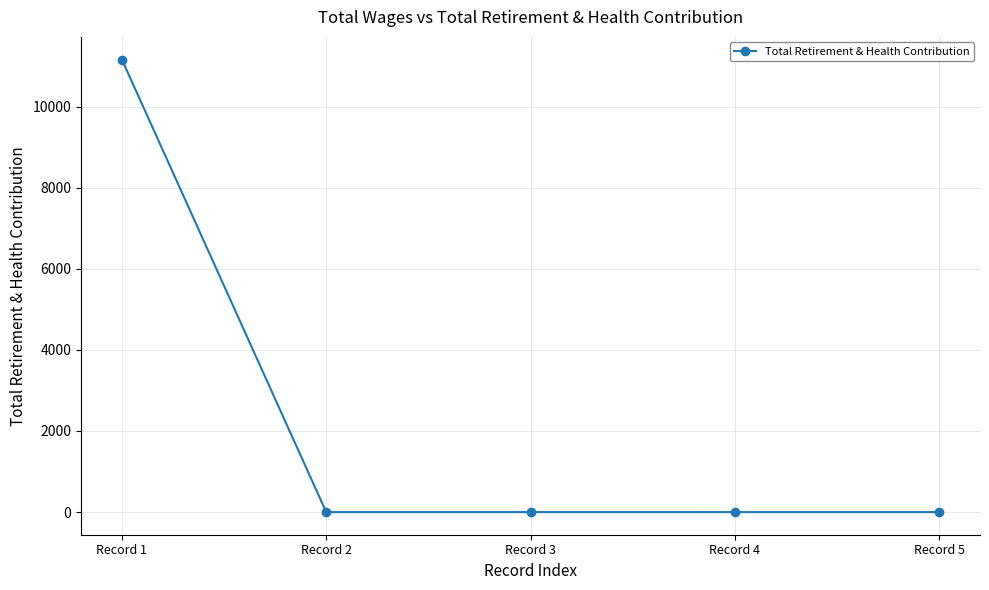

Reading right to left, extract all data points from this chart.

Record 5=0	Record 4=0	Record 3=0	Record 2=0	Record 1=11159